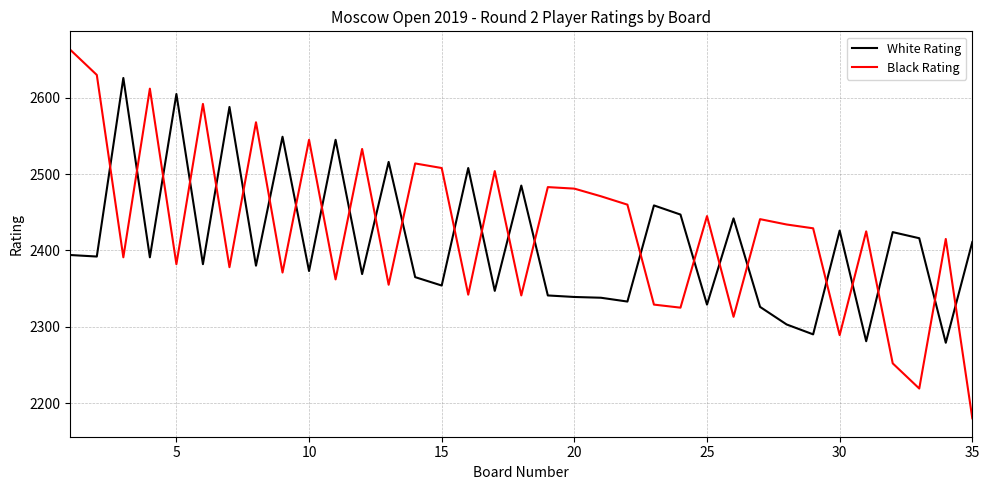

What is the greatest value displayed?

2663